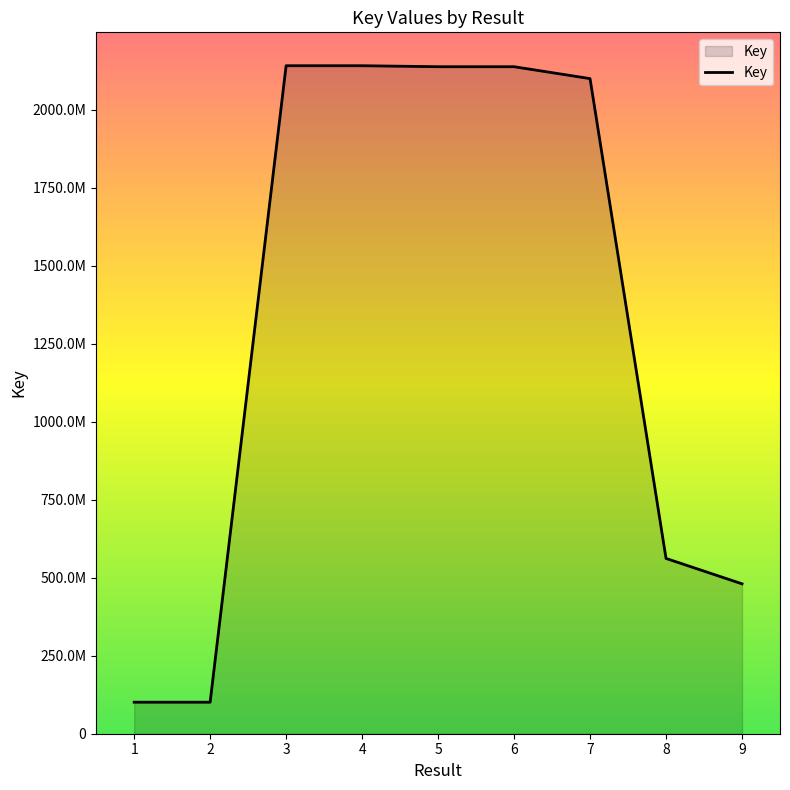

At which label does the data first exceed 2099544283?

3